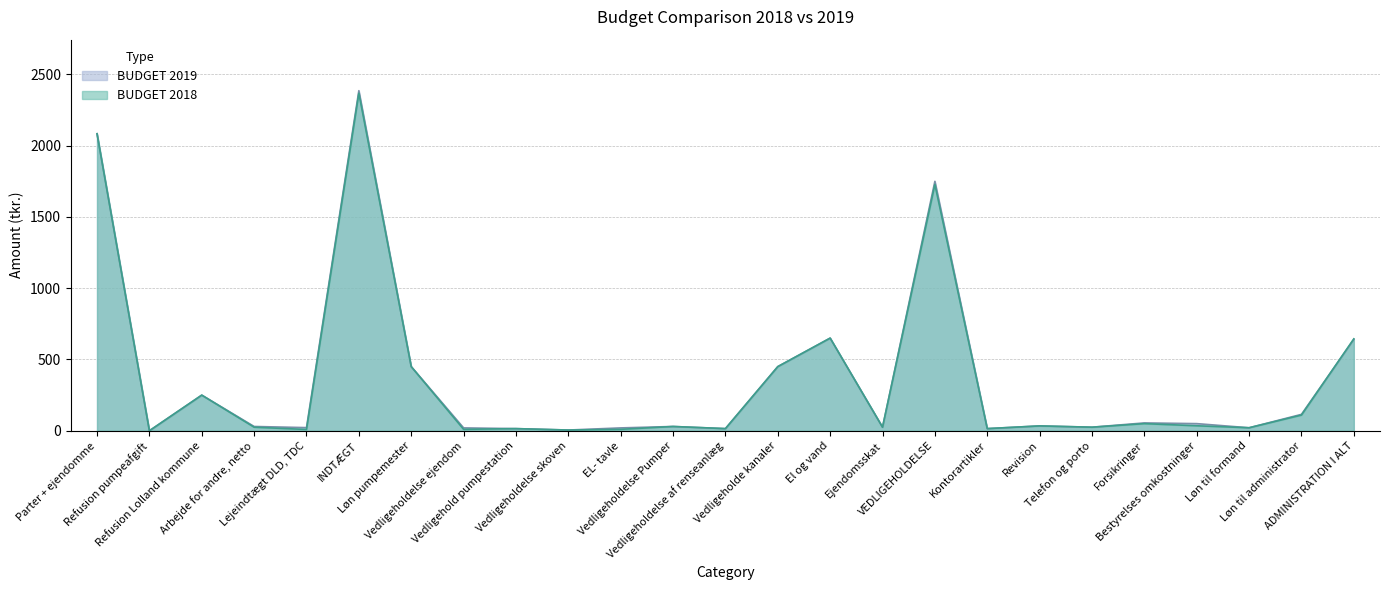

Which series ends up on top after the final intersection of BUDGET 2019 and BUDGET 2018?

BUDGET 2018